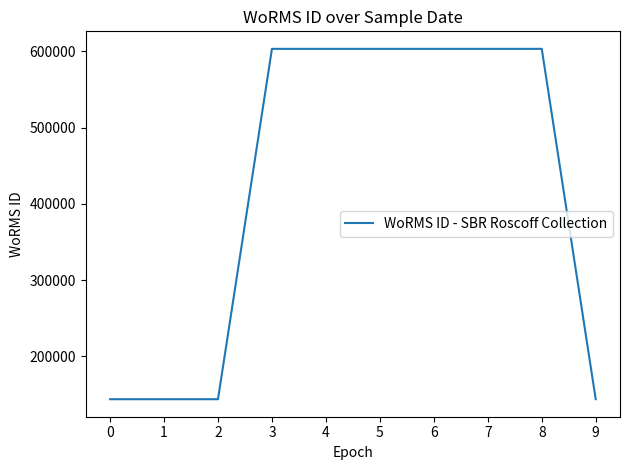

How many values are between 143947 and 603429?

10